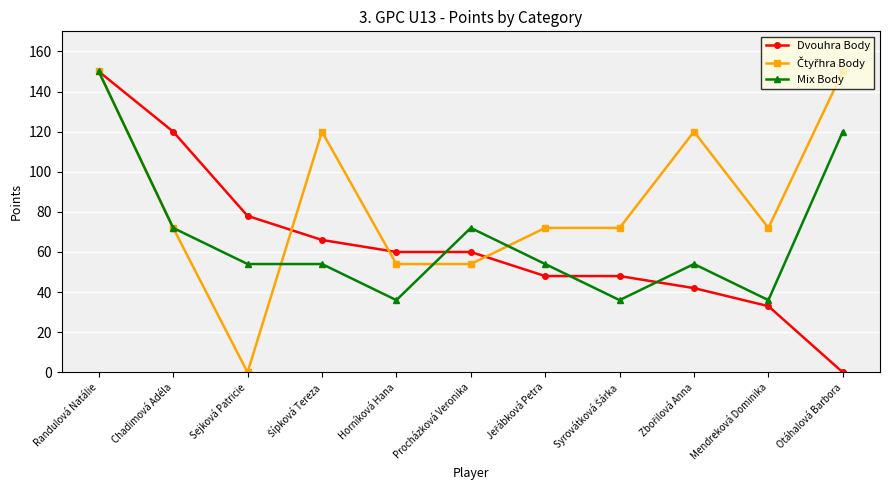

What is the difference between the highest and lowest values at Otáhalová Barbora?

150